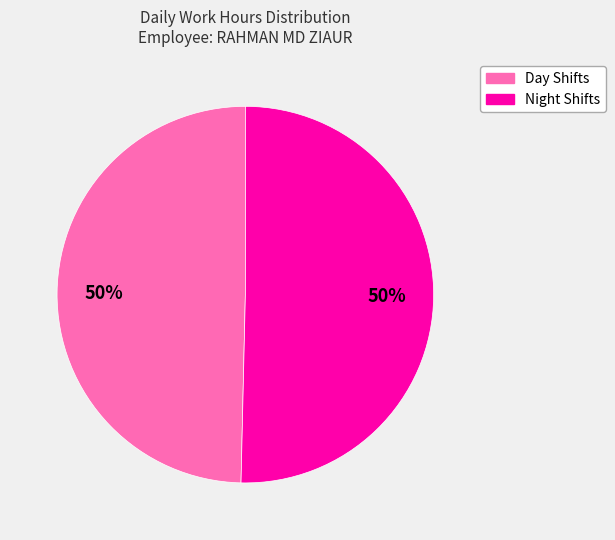

Combined, do Night and Day account for over 50%?

Yes